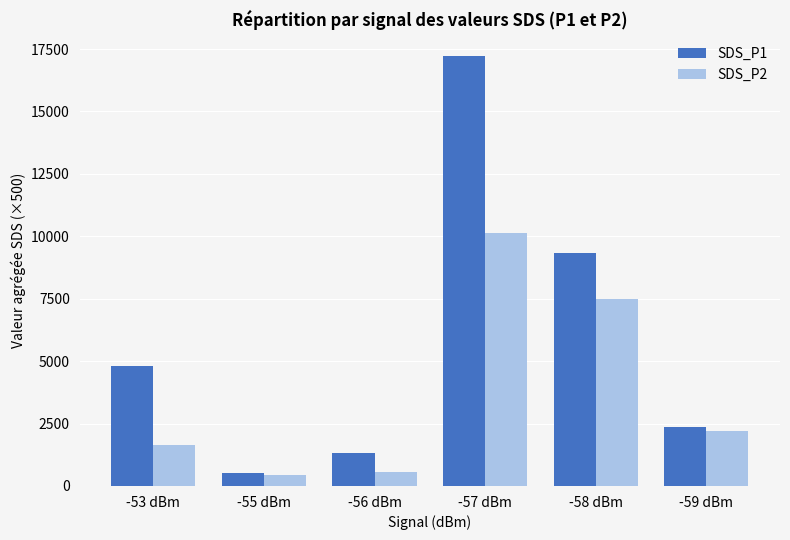

What is the total value across all series at -56 dBm?

1865.0